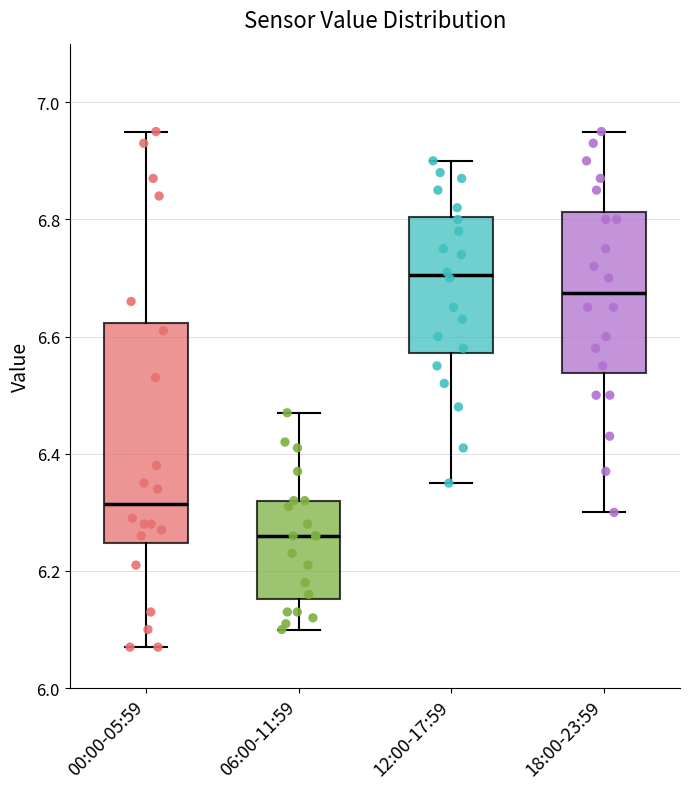

Which box's median line is the highest?

12:00-17:59